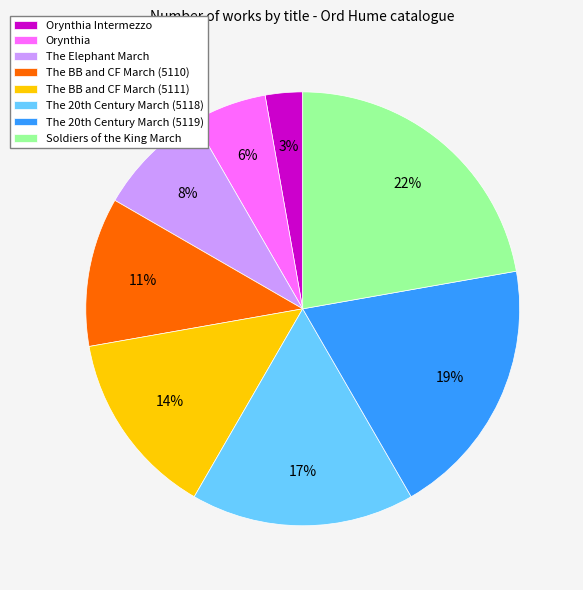

Rank the categories by value from highest to lowest.

Soldiers of the King March, The 20th Century March (5119), The 20th Century March (5118), The BB and CF March (5111), The BB and CF March (5110), The Elephant March, Orynthia, Orynthia Intermezzo